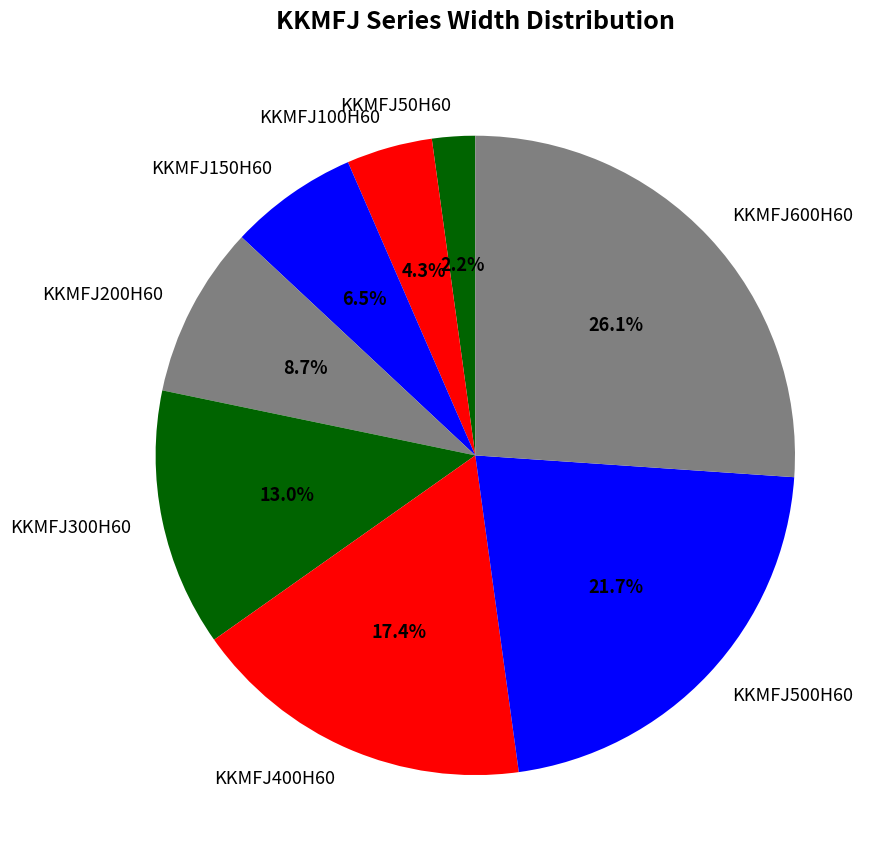

Which slice is the largest?

KKMFJ600H60